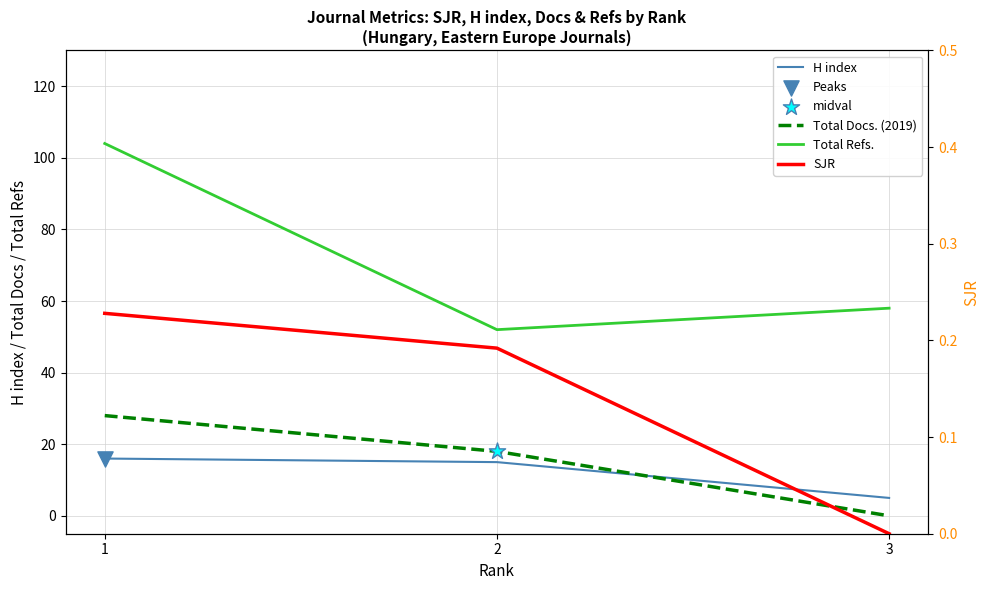

Which series has the widest spread of Y values?

Total Refs.